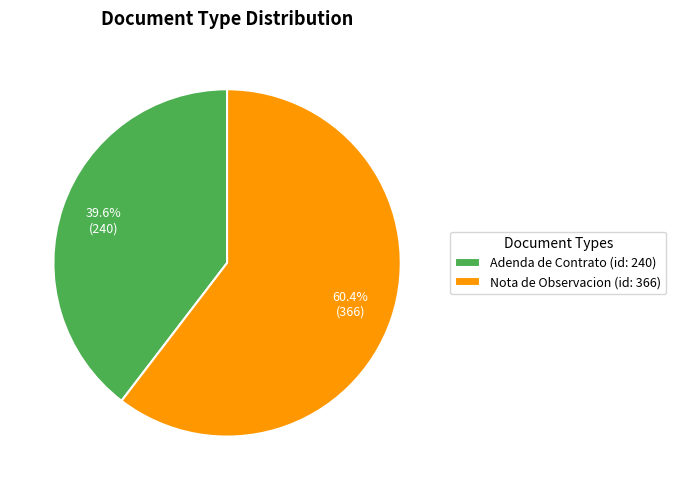

Between Adenda de Contrato (id: 240) and Nota de Observacion (id: 366), which is larger?

Nota de Observacion (id: 366)